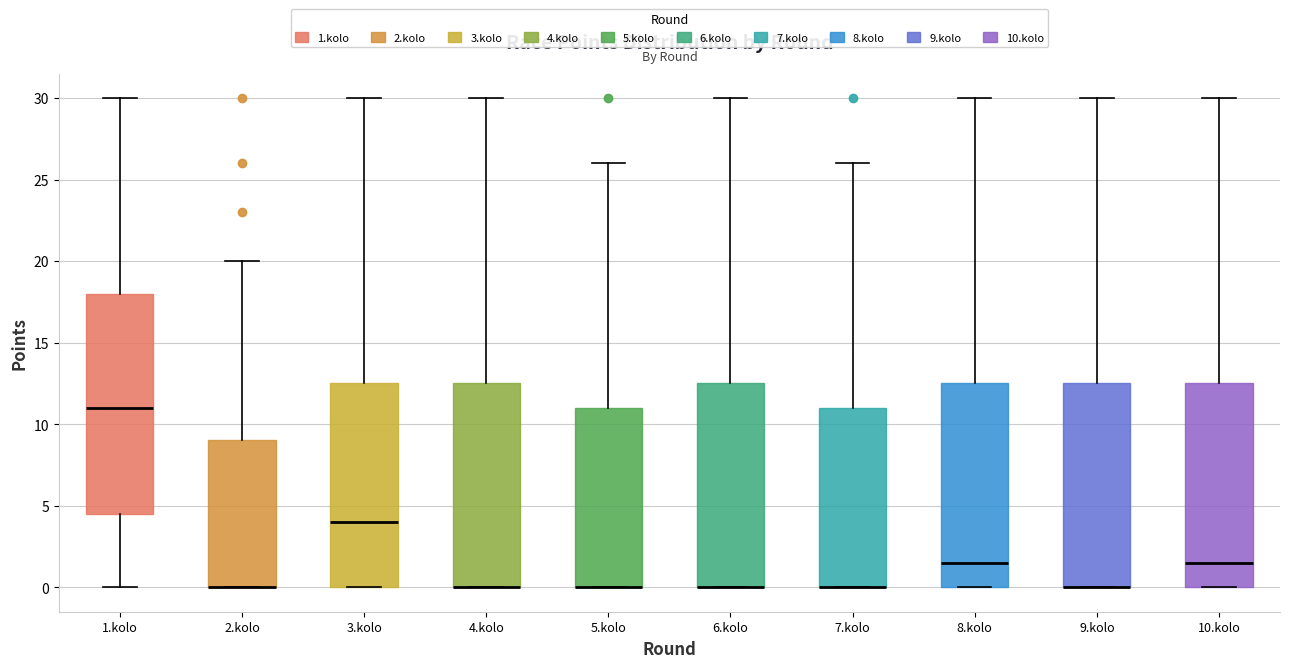

Reading left to right, read every box against the y-axis: the position of its median line, the range the box covers, and the ends of its whiskers. The values are not printed on the chart, so give them approximately, as read against the axis.

1.kolo: median 11.0, box 4.5 to 18.0, whiskers 0.0 to 30.0
2.kolo: median 0.0 (drawn on the box's lower edge), box 0.0 to 9.0, whiskers 0.0 to 20.0
3.kolo: median 4.0, box 0.0 to 12.5, whiskers 0.0 to 30.0
4.kolo: median 0.0 (drawn on the box's lower edge), box 0.0 to 12.5, whiskers 0.0 to 30.0
5.kolo: median 0.0 (drawn on the box's lower edge), box 0.0 to 11.0, whiskers 0.0 to 26.0
6.kolo: median 0.0 (drawn on the box's lower edge), box 0.0 to 12.5, whiskers 0.0 to 30.0
7.kolo: median 0.0 (drawn on the box's lower edge), box 0.0 to 11.0, whiskers 0.0 to 26.0
8.kolo: median 1.5, box 0.0 to 12.5, whiskers 0.0 to 30.0
9.kolo: median 0.0 (drawn on the box's lower edge), box 0.0 to 12.5, whiskers 0.0 to 30.0
10.kolo: median 1.5, box 0.0 to 12.5, whiskers 0.0 to 30.0